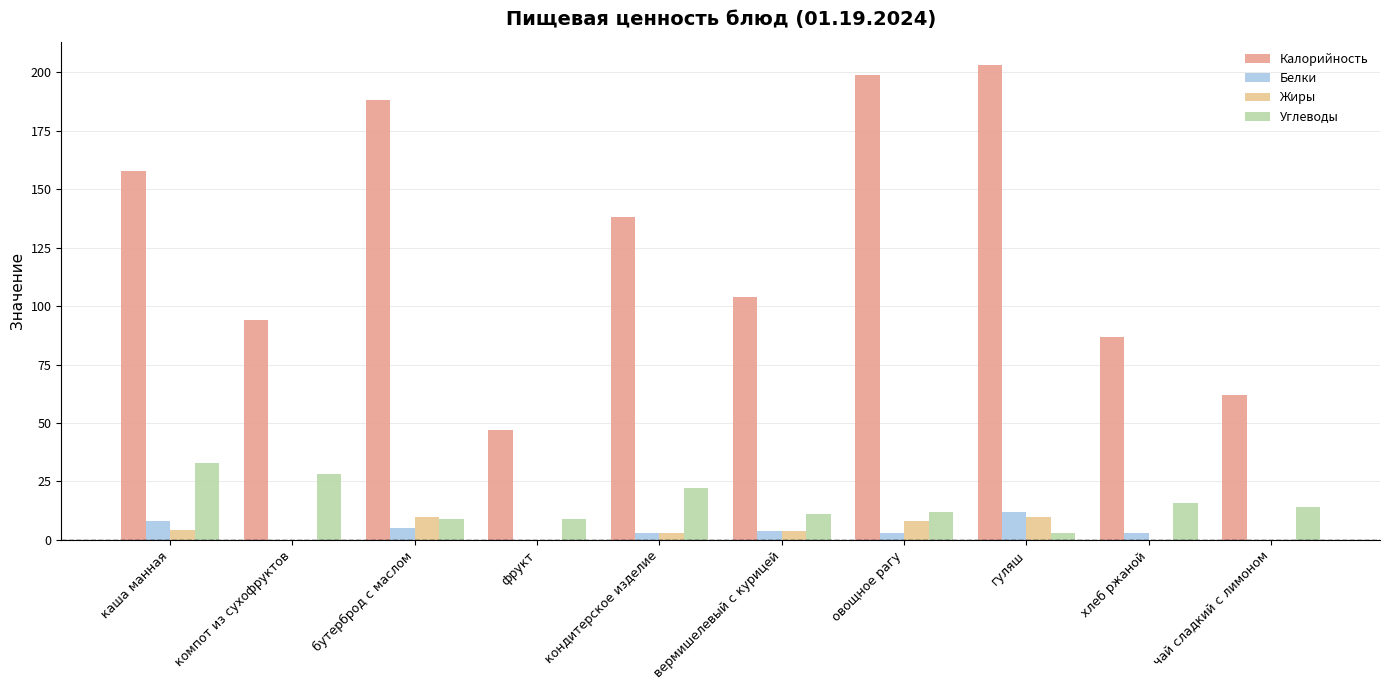

Is it true that Жиры equals 4.0 at вермишелевый с курицей?

True